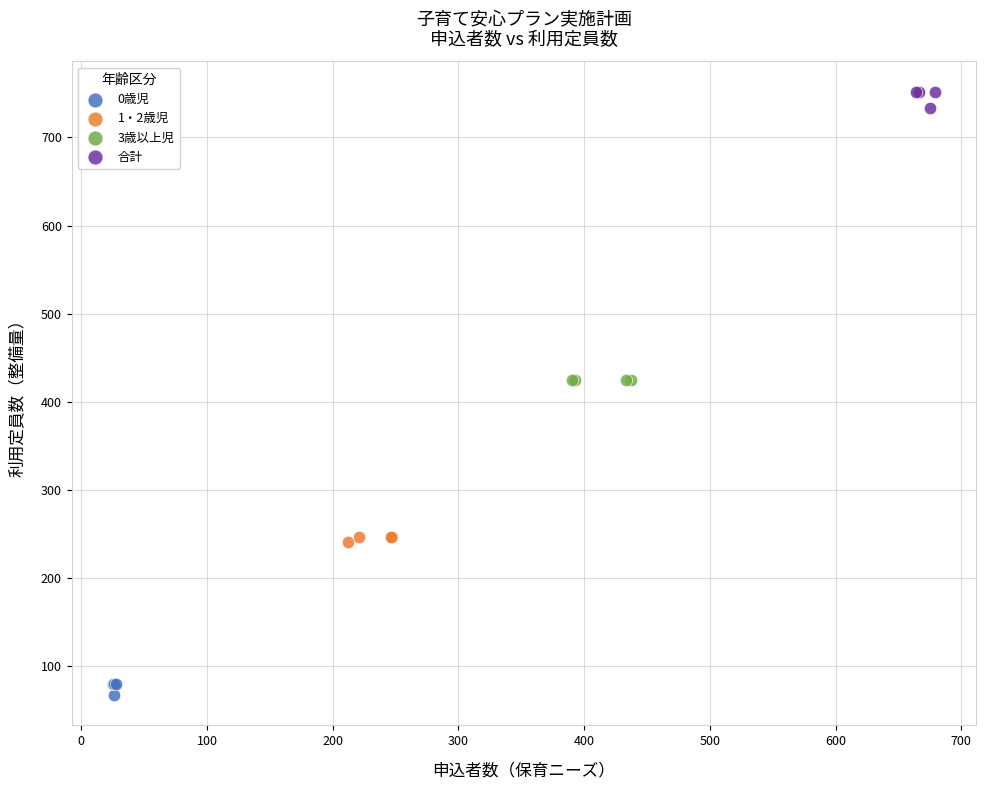

Which series contains the highest Y value?

合計